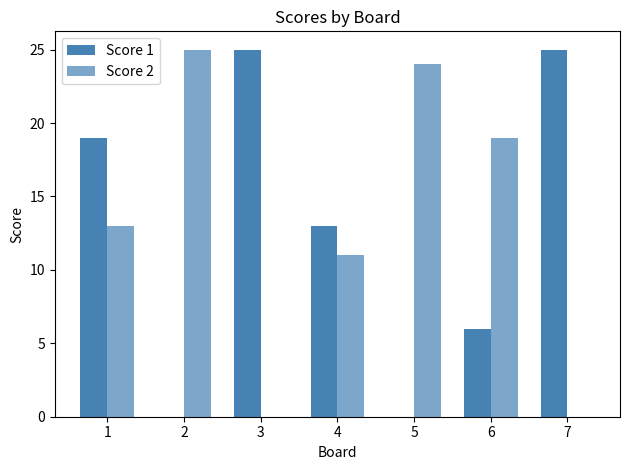

Are the bars grouped side by side (vs. stacked)?

Yes